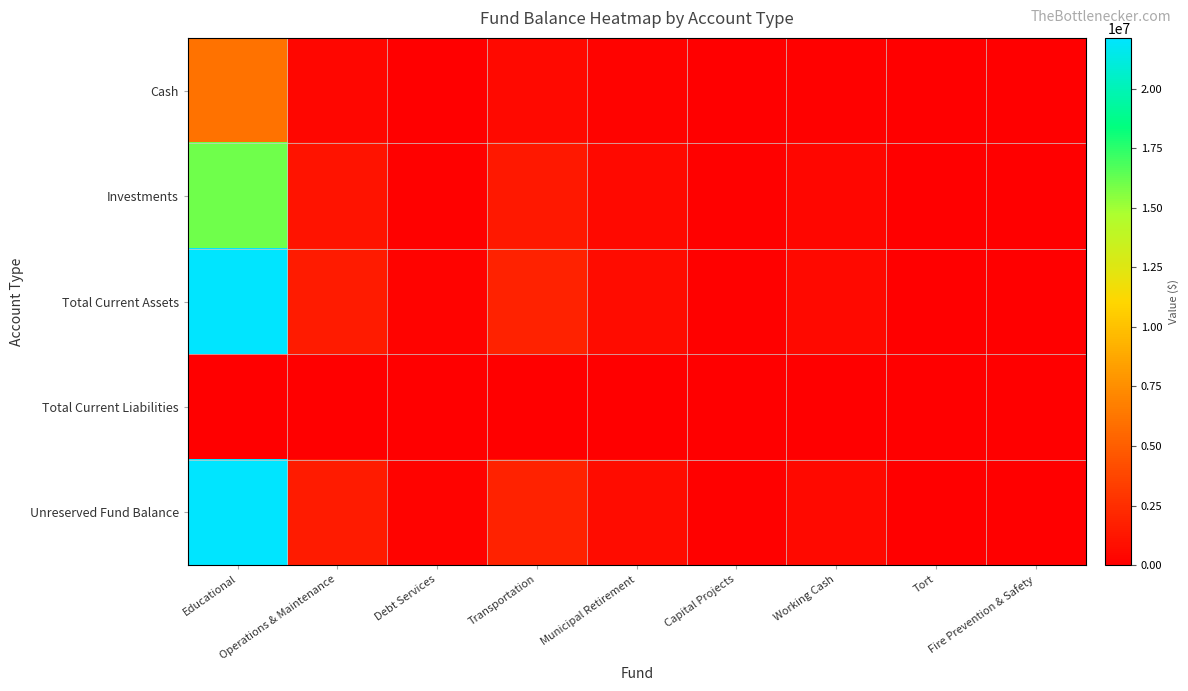

List the series in order of their peak value, highest first.

Total Current Assets, Unreserved Fund Balance, Investments, Cash, Total Current Liabilities